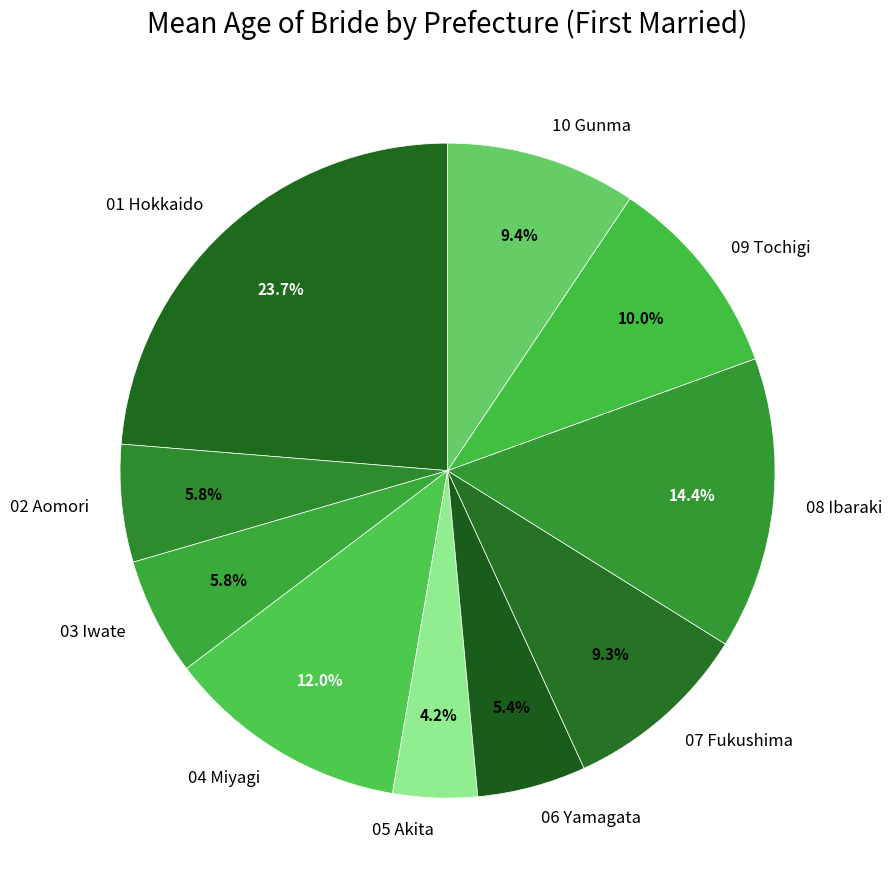

How many slices are in this pie chart?

10